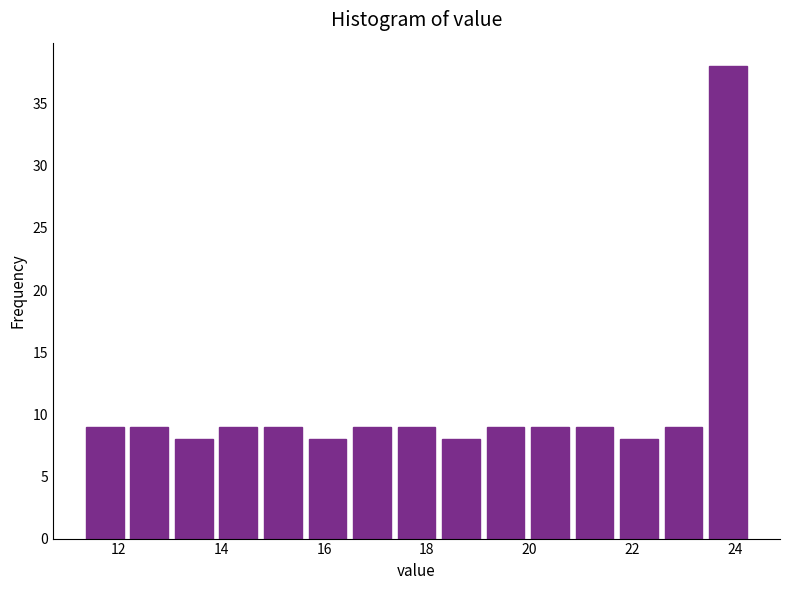

Reading left to right, list every bar in this chart as the range it spans on the x-axis followed by its height. Neither the bar edges nor the heights are printed on the chart, so give them approximately, as read against the axes.

11.4 to 12.2: 9
12.2 to 13.0: 9
13.0 to 14.0: 8
14.0 to 14.8: 9
14.8 to 15.6: 9
15.6 to 16.6: 8
16.6 to 17.4: 9
17.4 to 18.2: 9
18.2 to 19.2: 8
19.2 to 20.0: 9
20.0 to 20.8: 9
20.8 to 21.8: 9
21.8 to 22.6: 8
22.6 to 23.4: 9
23.4 to 24.4: 38